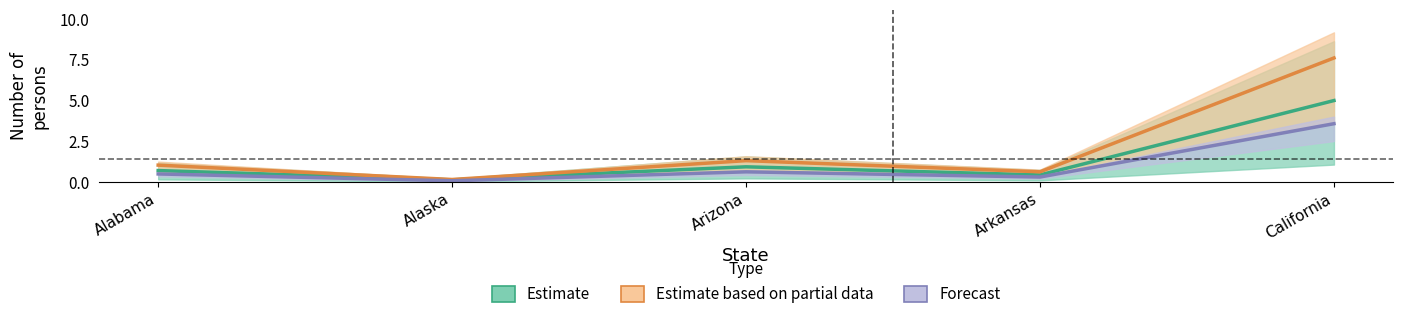

True or false: 30-39 has a value of 0.5 at Arkansas.

False